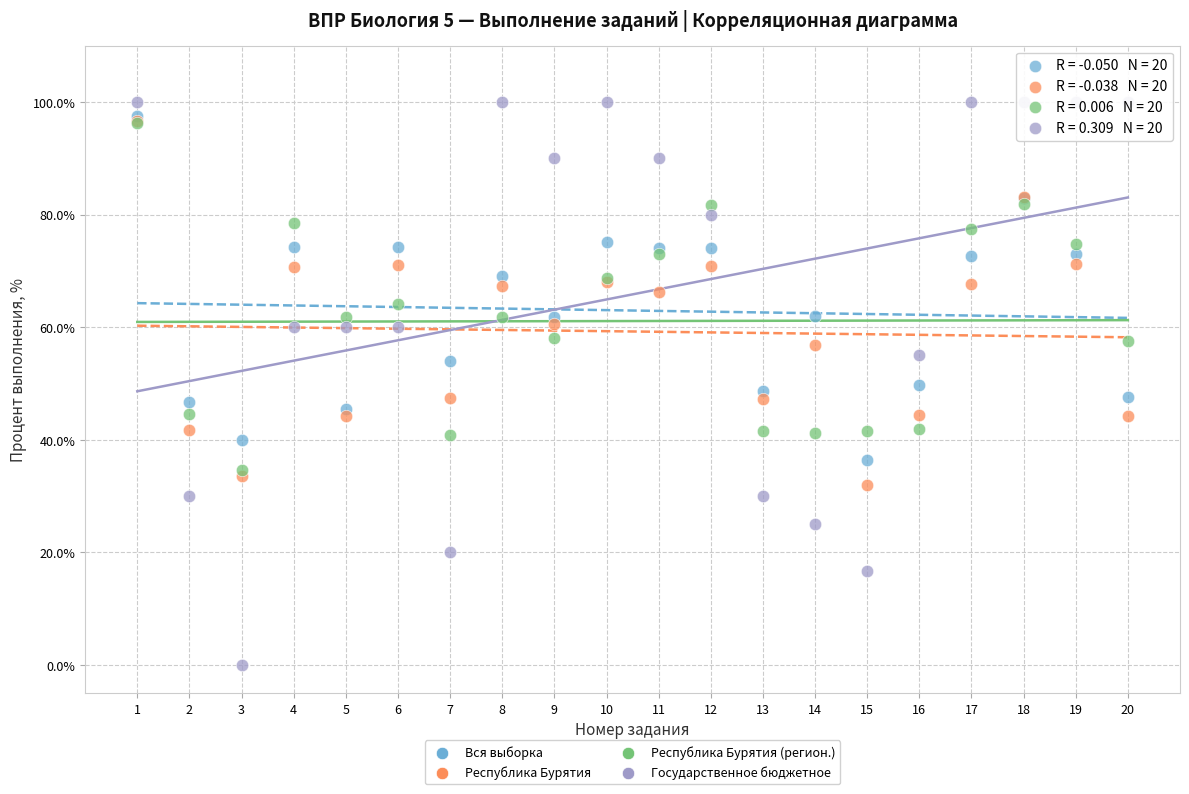

What are all the series names shown in the legend?

Вся выборка, Республика Бурятия, Республика Бурятия (регион.), Государственное бюджетное